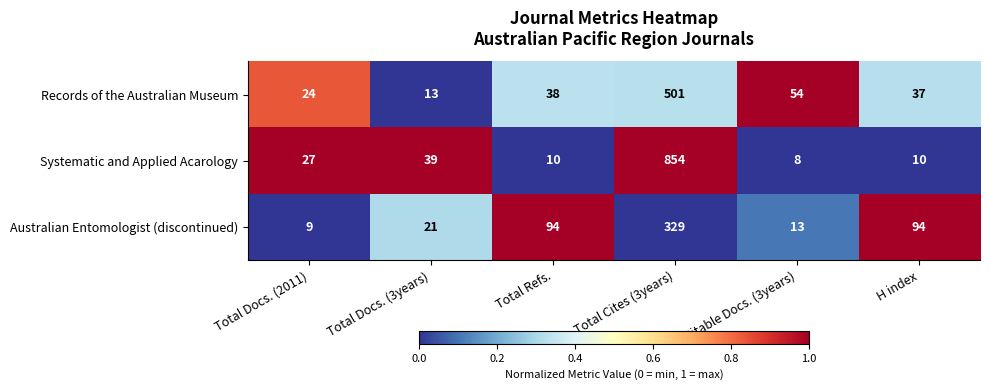

At which label does Australian Entomologist (discontinued) reach its minimum?

Total Docs. (2011)